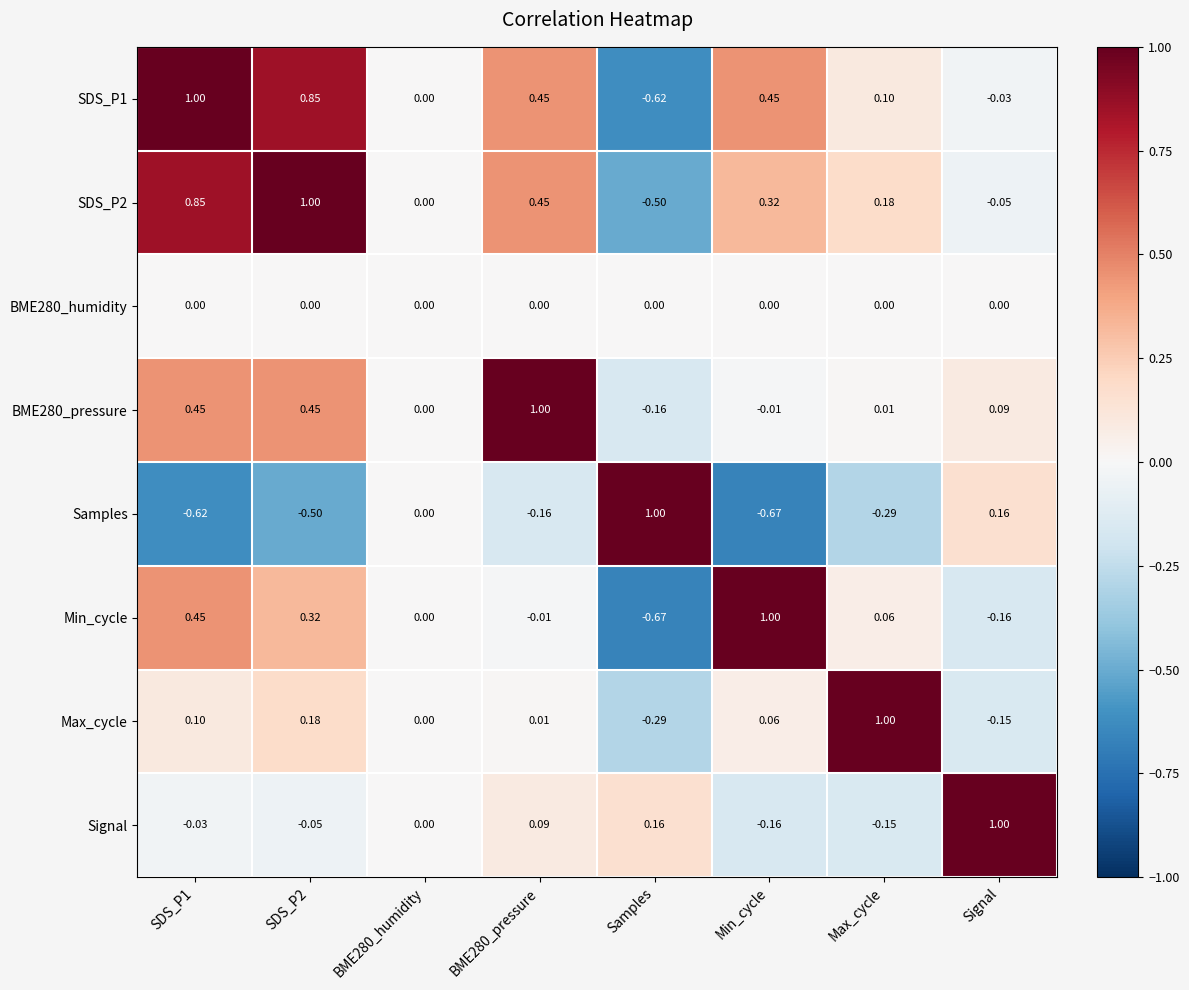

How many negative values does the Samples series have?

5